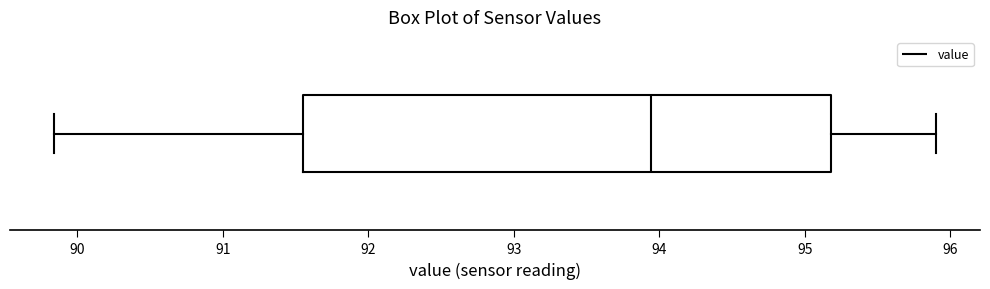

Where does the left whisker of the box end on the x-axis? The values are not printed on the chart, so give them approximately, as read against the axis.

89.8